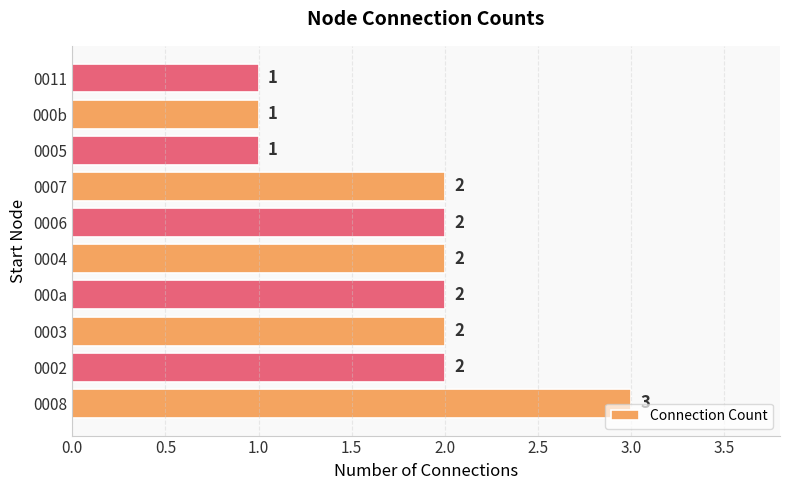

Between 0008 and 000a, which is larger?

0008